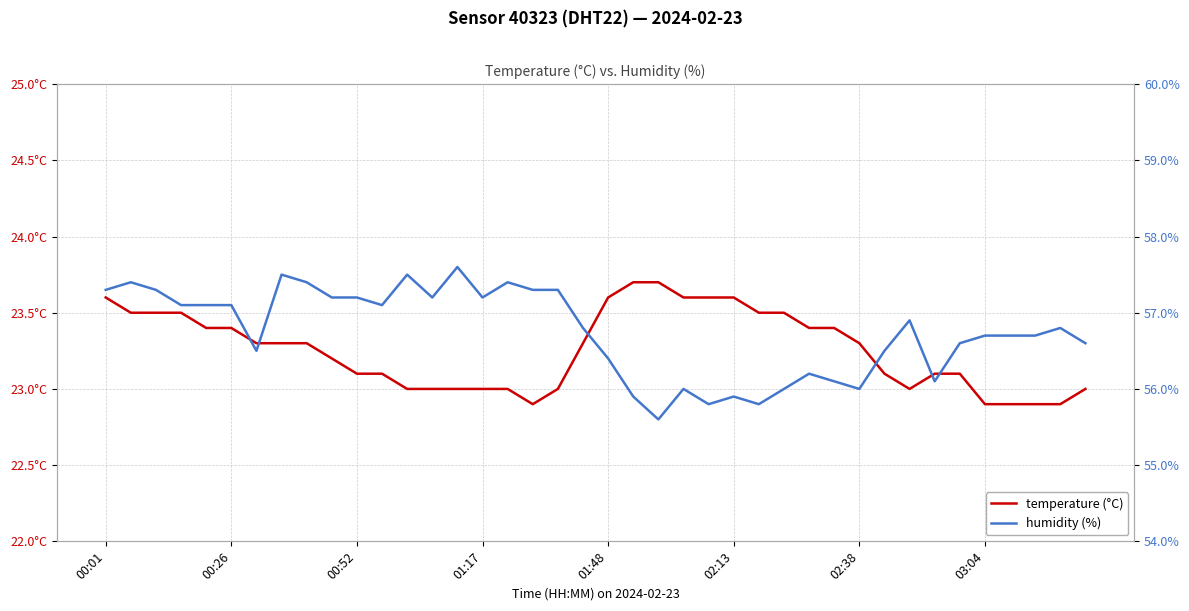

How many temperature (°C) values are between 23 and 24?

35